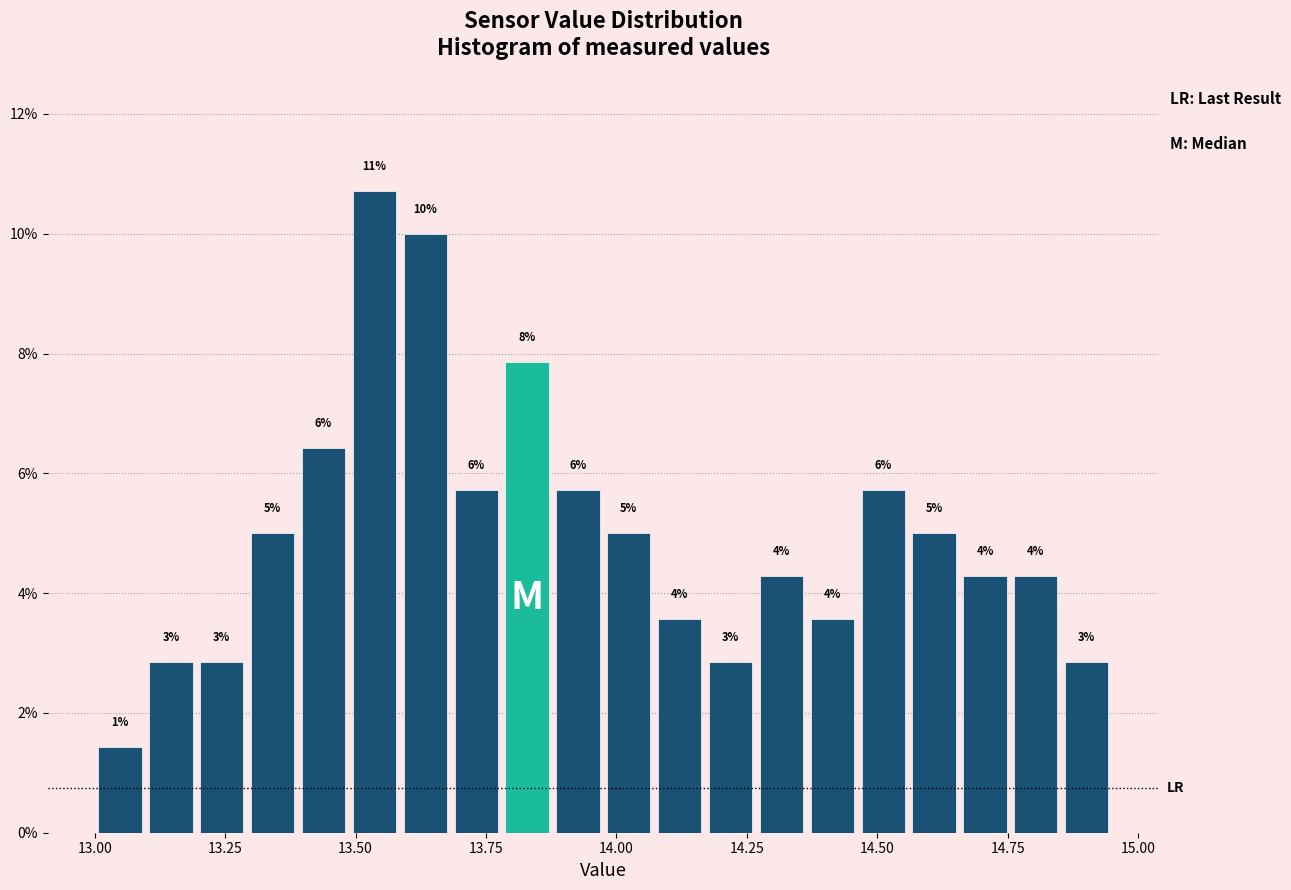

Around what value on the x-axis is the tallest bar? Give the approximate position of its centre, as read against the axis.

13.55